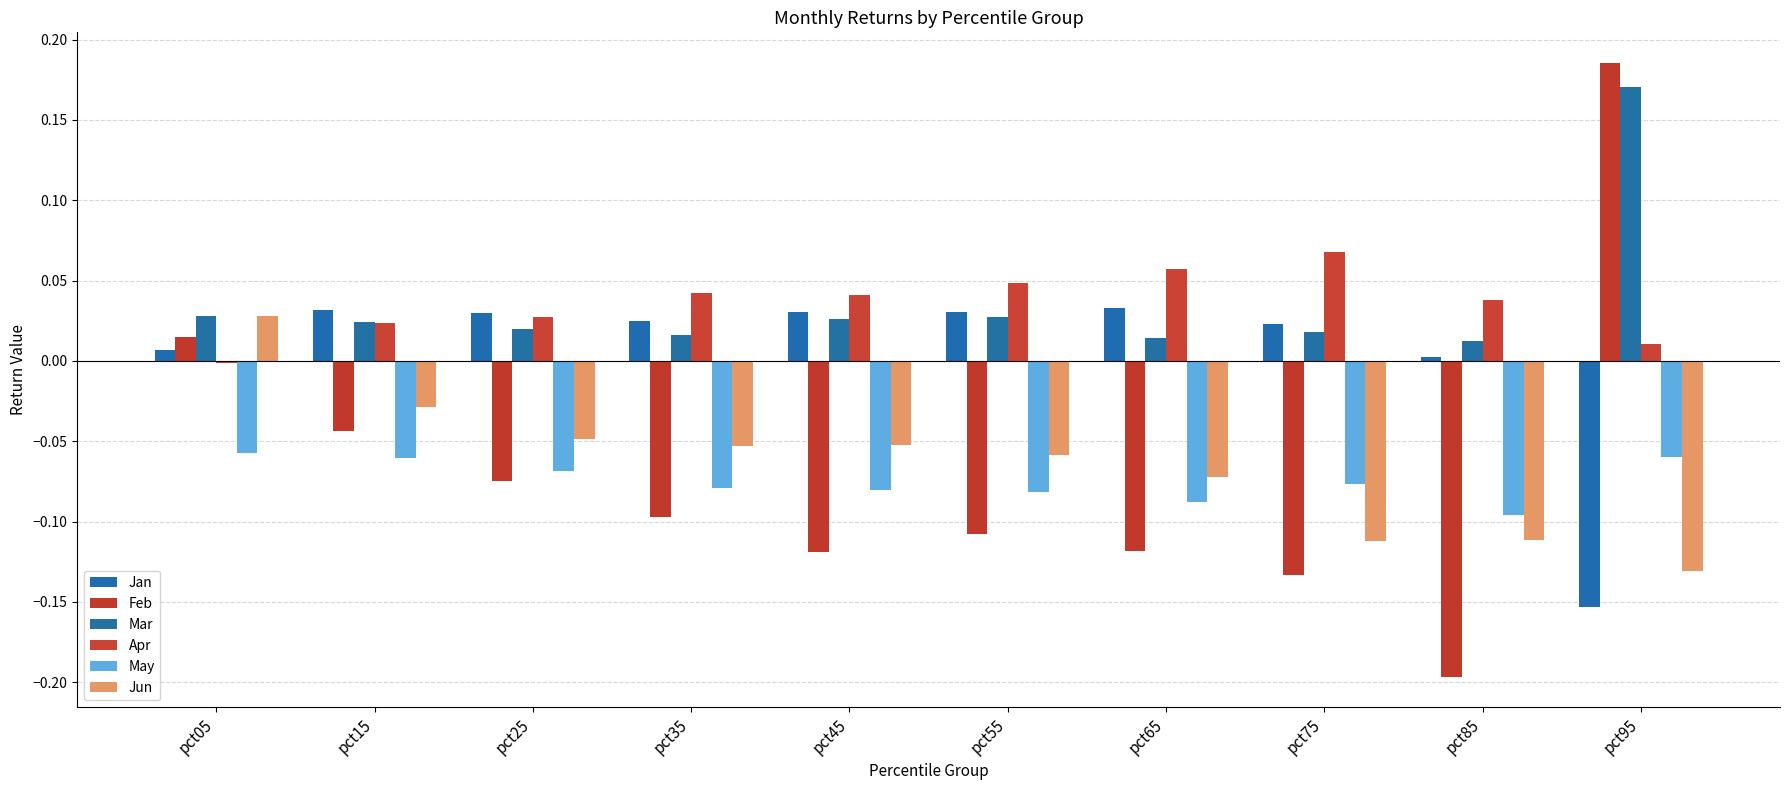

Reading left to right, extract all data points from this chart.

Jan: pct05=0.0	pct15=0.0	pct25=0.0	pct35=0.0	pct45=0.0	pct55=0.0	pct65=0.0	pct75=0.0	pct85=0.0	pct95=-0.2
Feb: pct05=0.0	pct15=-0.0	pct25=-0.1	pct35=-0.1	pct45=-0.1	pct55=-0.1	pct65=-0.1	pct75=-0.1	pct85=-0.2	pct95=0.2
Mar: pct05=0.0	pct15=0.0	pct25=0.0	pct35=0.0	pct45=0.0	pct55=0.0	pct65=0.0	pct75=0.0	pct85=0.0	pct95=0.2
Apr: pct05=-0.0	pct15=0.0	pct25=0.0	pct35=0.0	pct45=0.0	pct55=0.0	pct65=0.1	pct75=0.1	pct85=0.0	pct95=0.0
May: pct05=-0.1	pct15=-0.1	pct25=-0.1	pct35=-0.1	pct45=-0.1	pct55=-0.1	pct65=-0.1	pct75=-0.1	pct85=-0.1	pct95=-0.1
Jun: pct05=0.0	pct15=-0.0	pct25=-0.0	pct35=-0.1	pct45=-0.1	pct55=-0.1	pct65=-0.1	pct75=-0.1	pct85=-0.1	pct95=-0.1